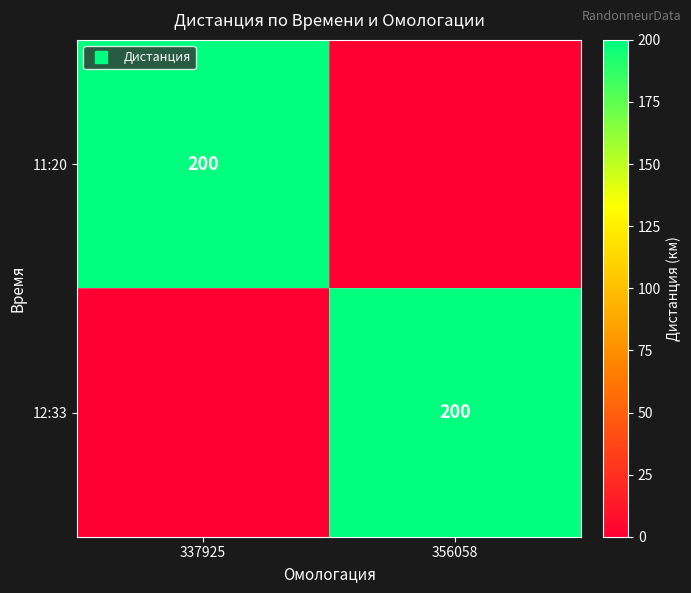

What is the difference between the highest and lowest values at 337925?

200